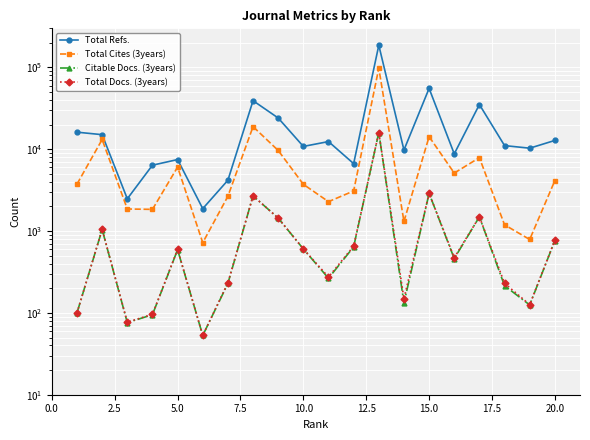

How many categories are shown in the chart?

20